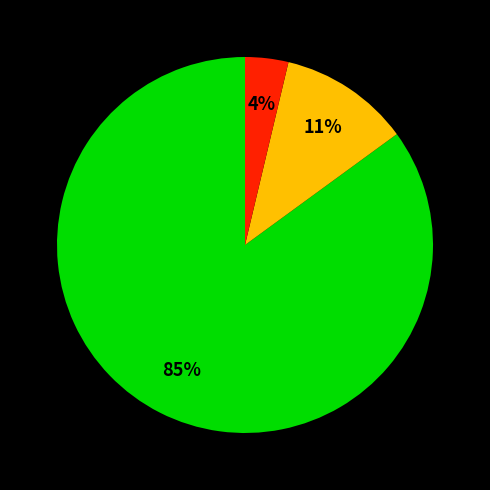

How many slices are in this pie chart?

3